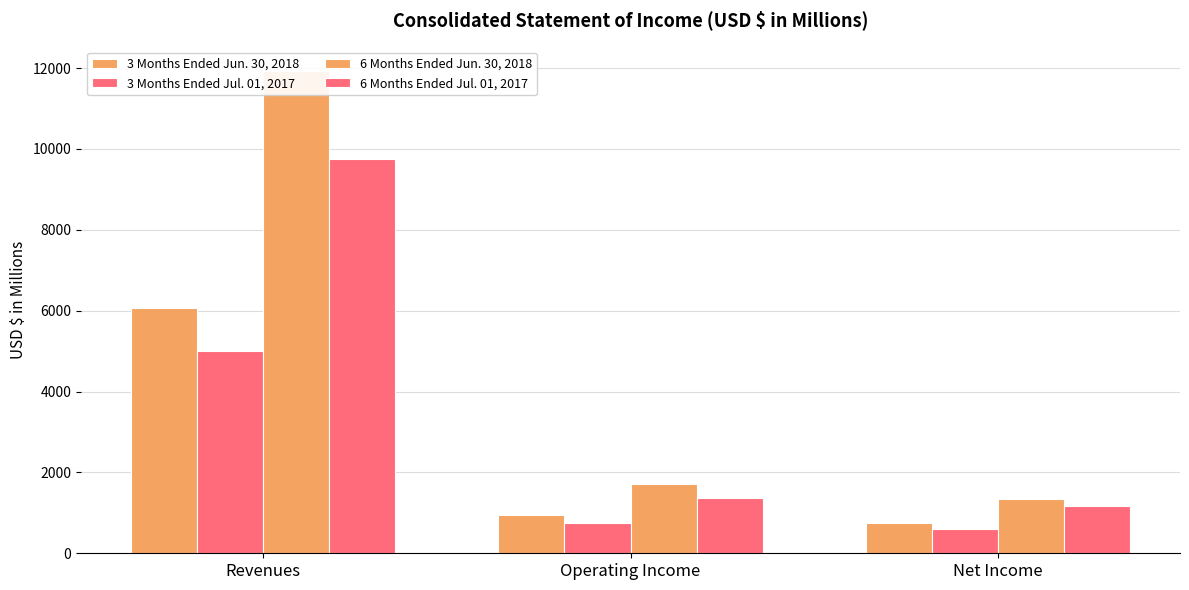

Between Net Income and Operating Income, which is larger?

Operating Income